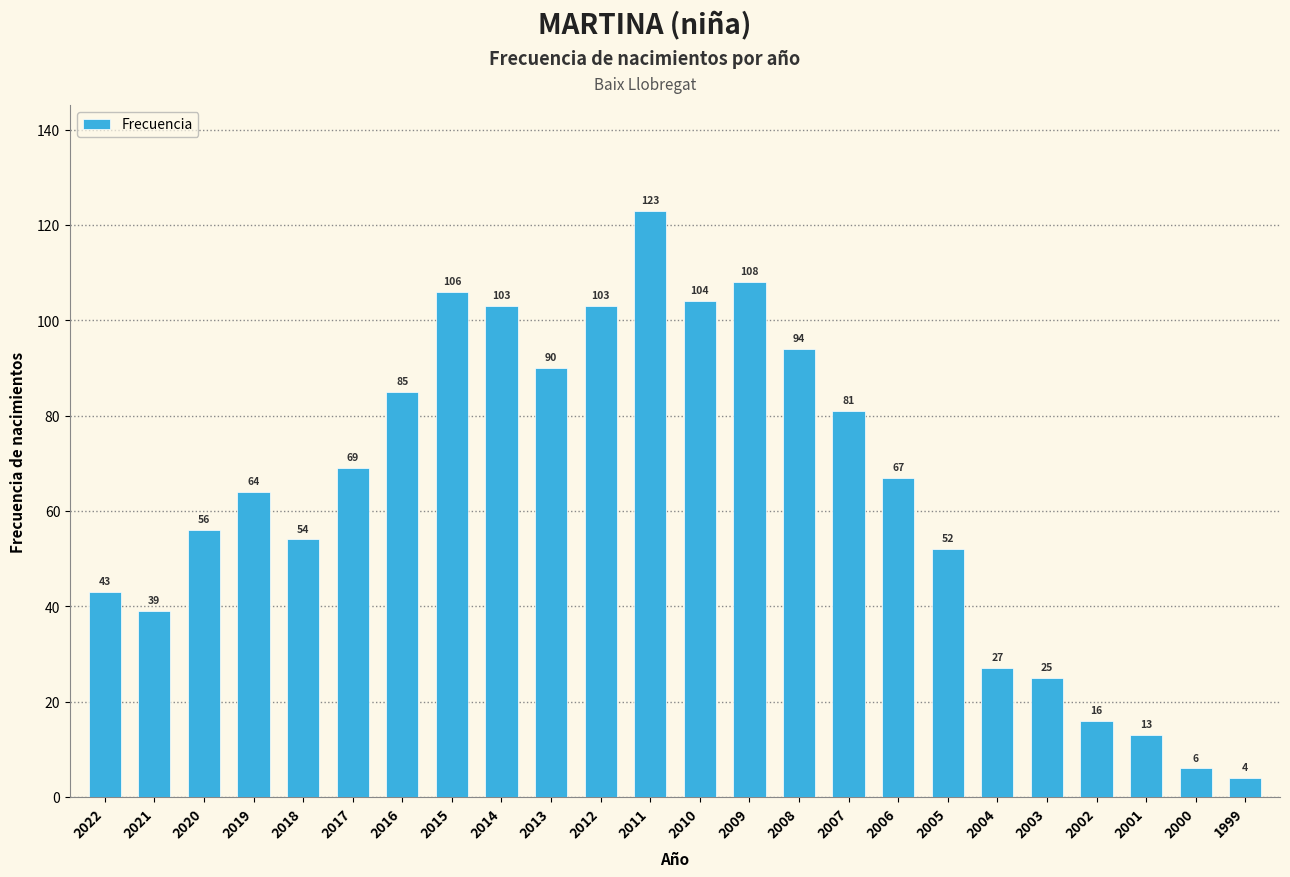

What is the ratio of the value at 2019 to the value at 2000?

10.7